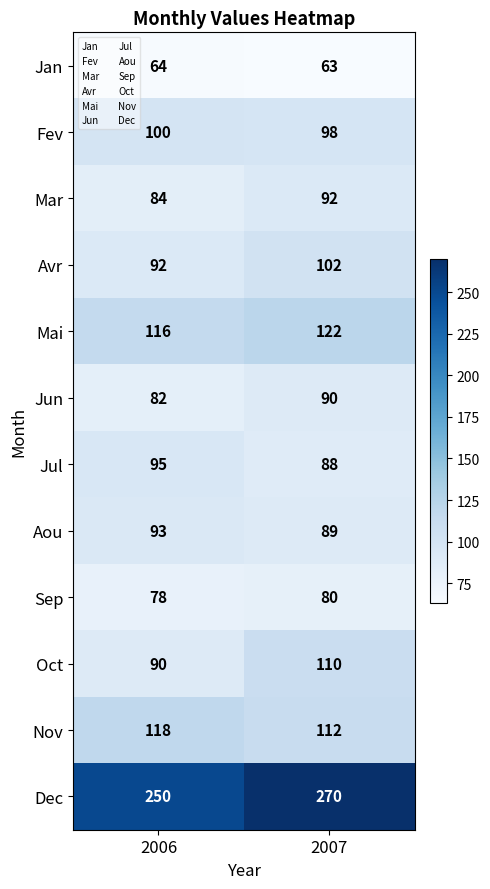

At which label does Avr reach its peak?

2007